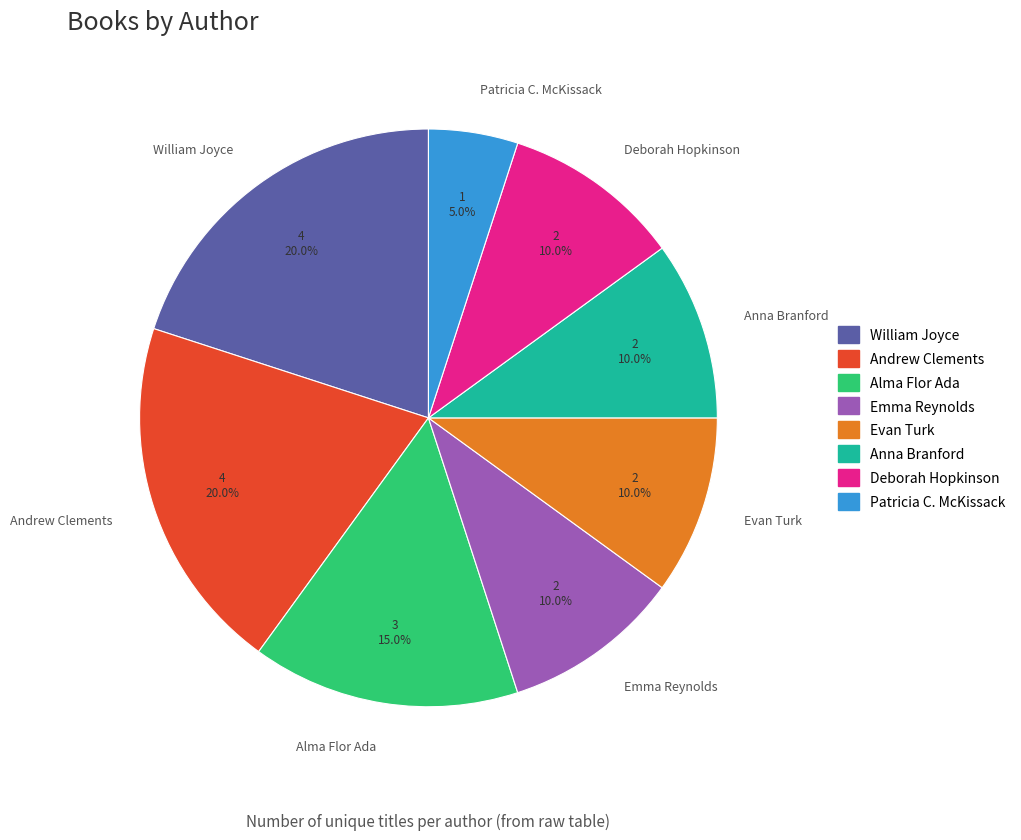

Does any single category account for the majority?

No